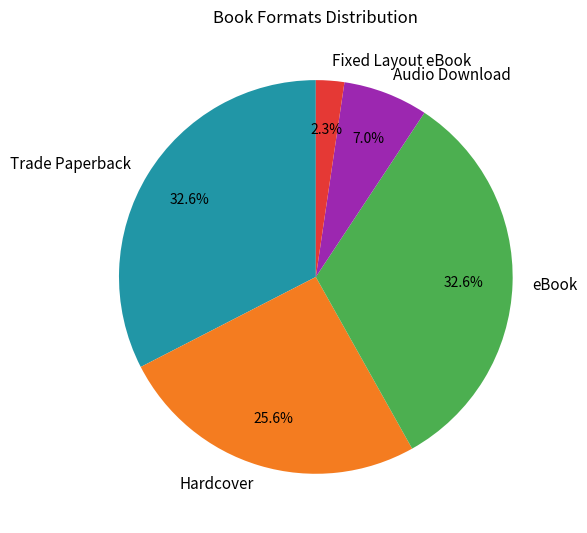

To the nearest percent, what is the difference between the Audio Download and Fixed Layout eBook slice percentages?

5%